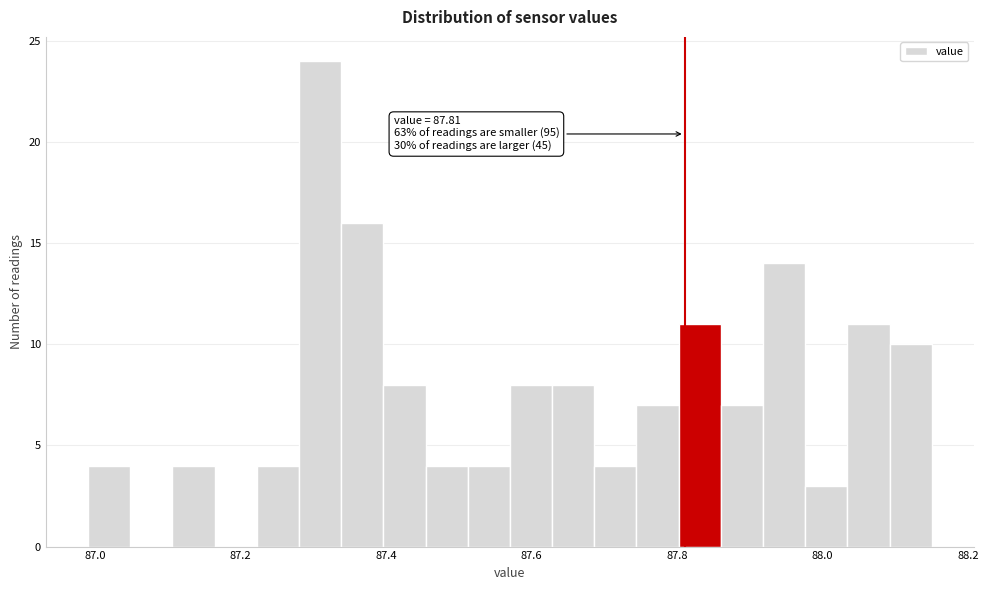

Around what value on the x-axis is the tallest bar? Give the approximate position of its centre, as read against the axis.

87.30